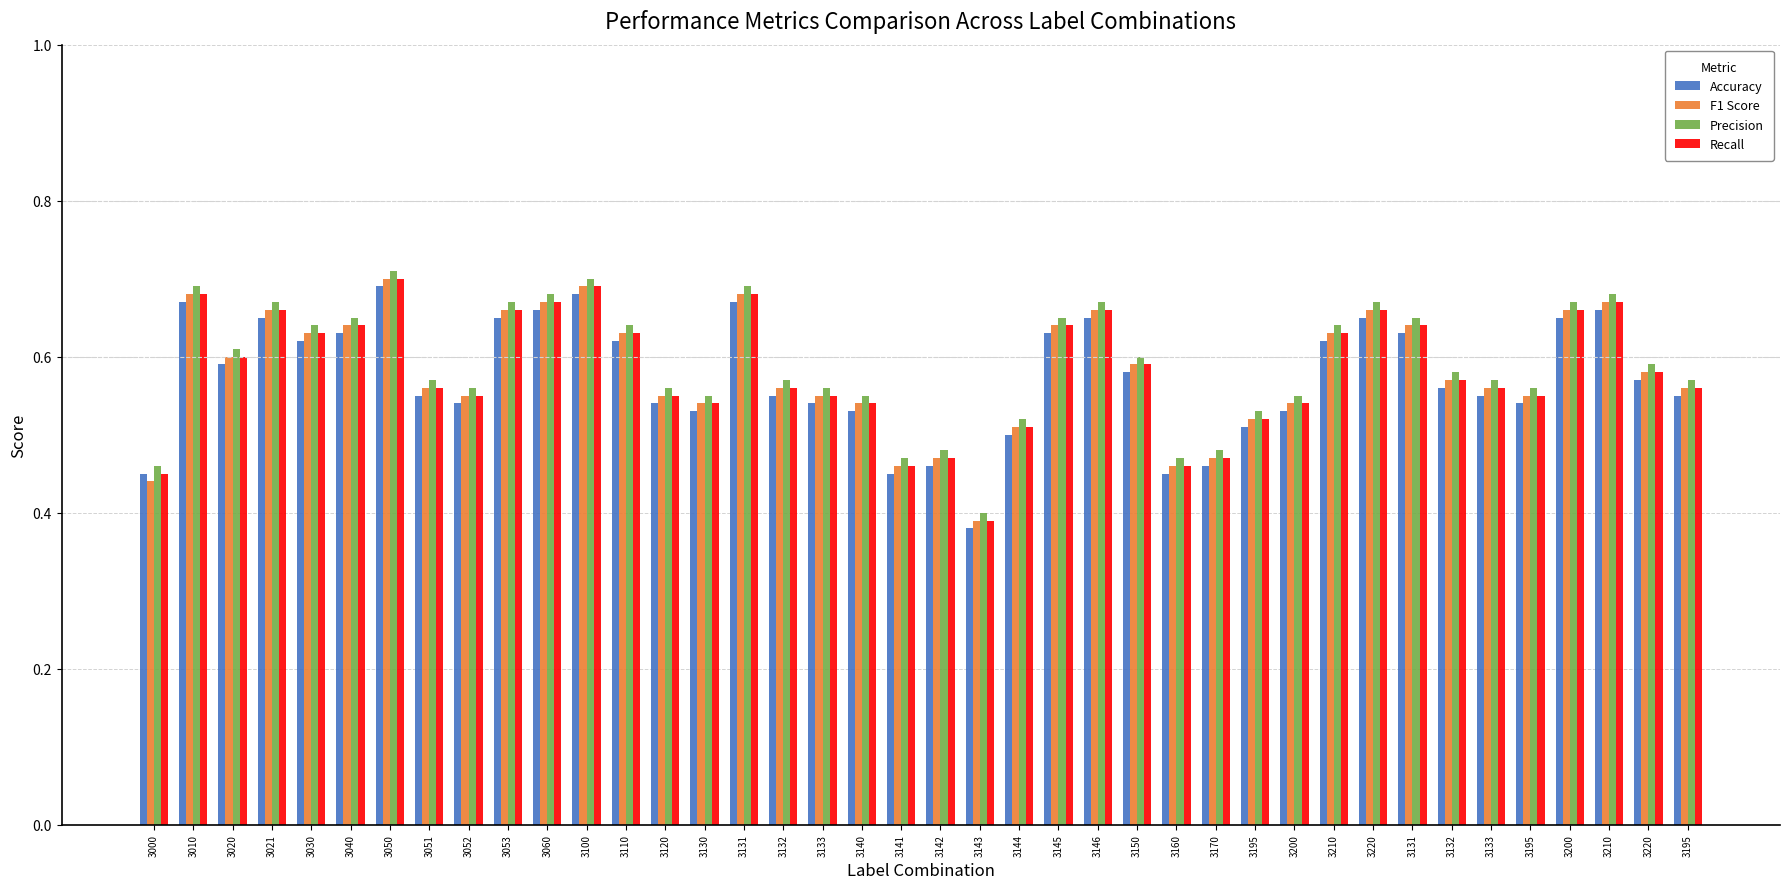

Reading right to left, extract all data points from this chart.

Accuracy: 0.6	0.6	0.7	0.7	0.5	0.6	0.6	0.6	0.7	0.6	0.5	0.5	0.5	0.5	0.6	0.7	0.6	0.5	0.4	0.5	0.5	0.5	0.5	0.6	0.7	0.5	0.5	0.6	0.7	0.7	0.7	0.5	0.6	0.7	0.6	0.6	0.7	0.6	0.7	0.5
F1 Score: 0.6	0.6	0.7	0.7	0.6	0.6	0.6	0.6	0.7	0.6	0.5	0.5	0.5	0.5	0.6	0.7	0.6	0.5	0.4	0.5	0.5	0.5	0.6	0.6	0.7	0.5	0.6	0.6	0.7	0.7	0.7	0.6	0.6	0.7	0.6	0.6	0.7	0.6	0.7	0.4
Precision: 0.6	0.6	0.7	0.7	0.6	0.6	0.6	0.7	0.7	0.6	0.6	0.5	0.5	0.5	0.6	0.7	0.7	0.5	0.4	0.5	0.5	0.6	0.6	0.6	0.7	0.6	0.6	0.6	0.7	0.7	0.7	0.6	0.6	0.7	0.7	0.6	0.7	0.6	0.7	0.5
Recall: 0.6	0.6	0.7	0.7	0.6	0.6	0.6	0.6	0.7	0.6	0.5	0.5	0.5	0.5	0.6	0.7	0.6	0.5	0.4	0.5	0.5	0.5	0.6	0.6	0.7	0.5	0.6	0.6	0.7	0.7	0.7	0.6	0.6	0.7	0.6	0.6	0.7	0.6	0.7	0.5